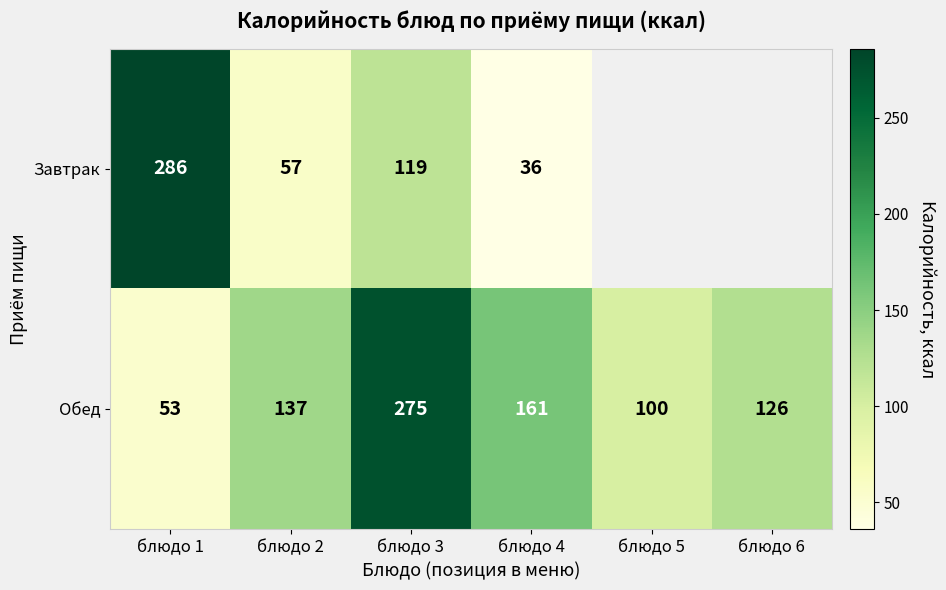

At which category is the sum across all series the highest?

блюдо 3